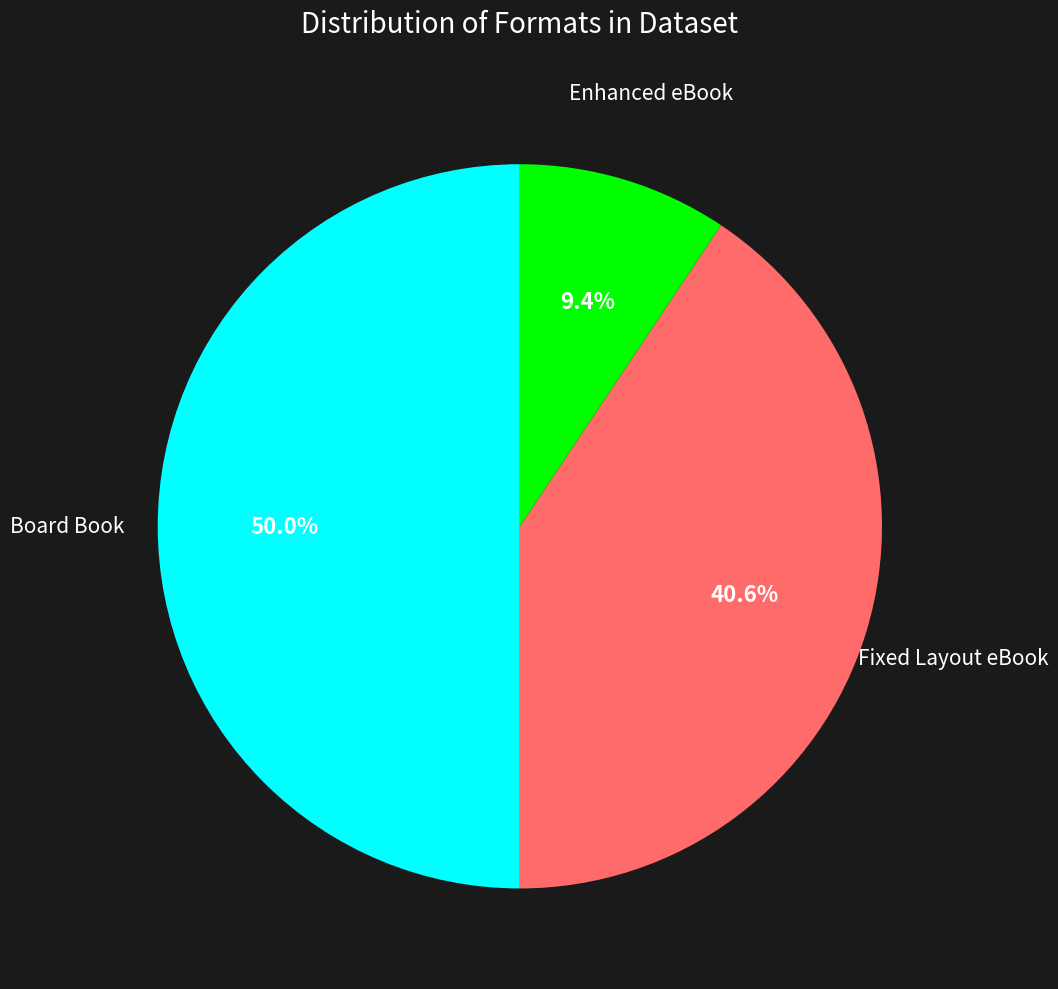

To the nearest percent, what portion does Enhanced eBook represent?

9%